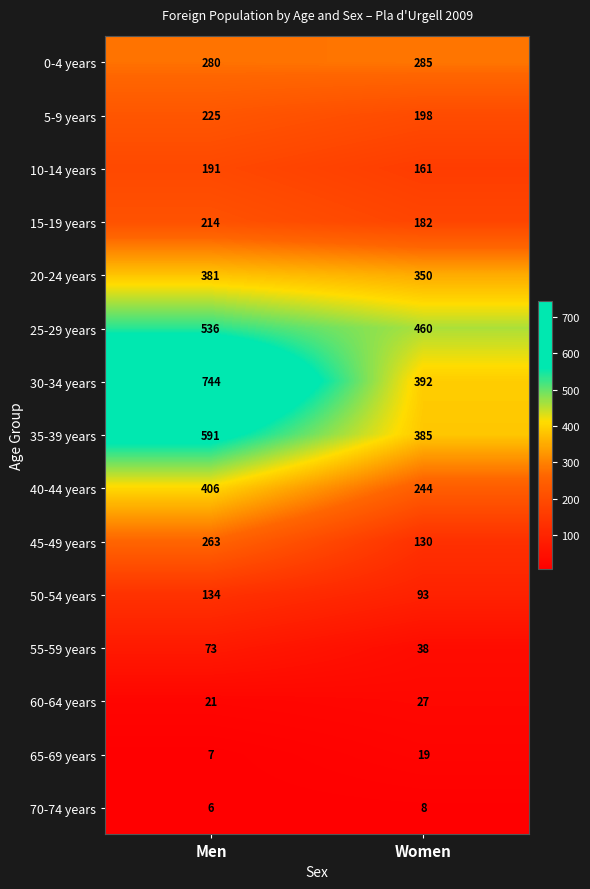

Reading left to right, extract all data points from this chart.

0-4 years: Men=280	Women=285
5-9 years: Men=225	Women=198
10-14 years: Men=191	Women=161
15-19 years: Men=214	Women=182
20-24 years: Men=381	Women=350
25-29 years: Men=536	Women=460
30-34 years: Men=744	Women=392
35-39 years: Men=591	Women=385
40-44 years: Men=406	Women=244
45-49 years: Men=263	Women=130
50-54 years: Men=134	Women=93
55-59 years: Men=73	Women=38
60-64 years: Men=21	Women=27
65-69 years: Men=7	Women=19
70-74 years: Men=6	Women=8